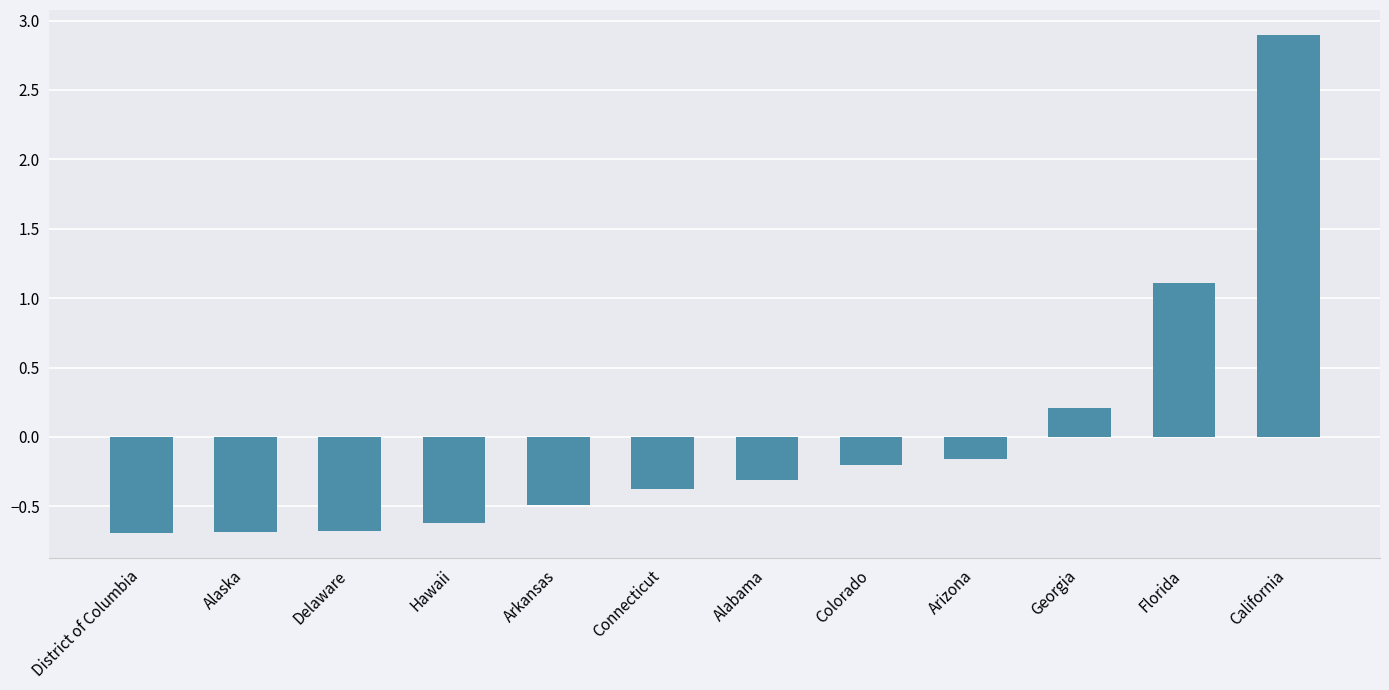

What is the value of the 5th bar from the left?

-0.5